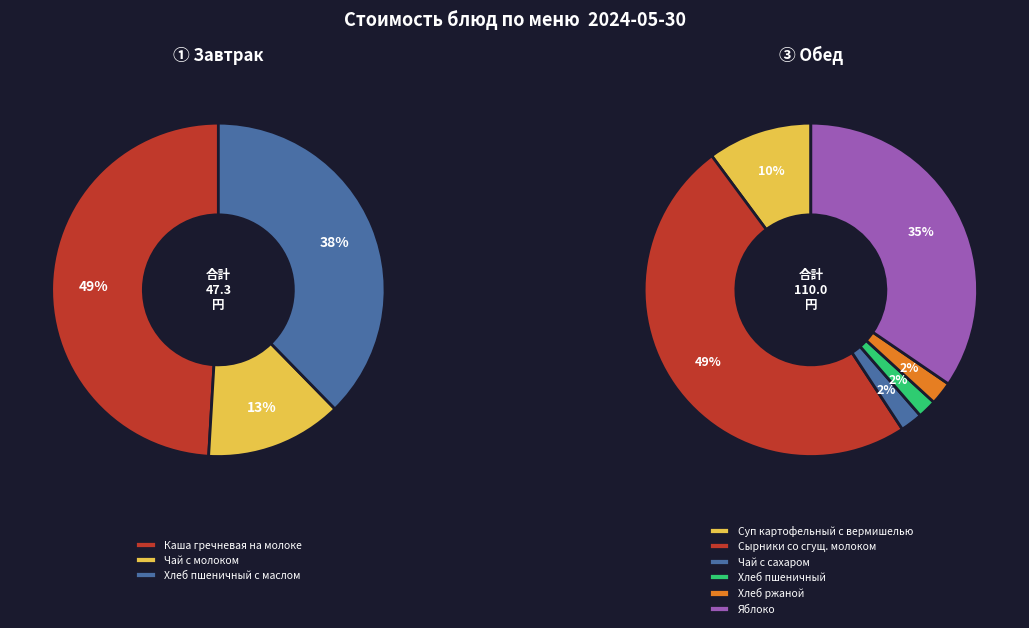

True or false: Сырники со сгущ. молоком accounts for 45% of the total.

False